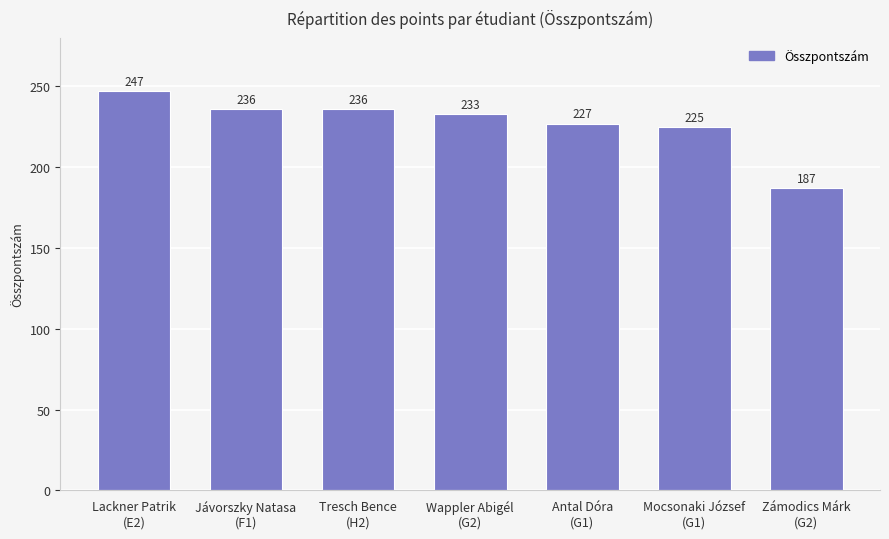

Count the number of categories in the chart.

7